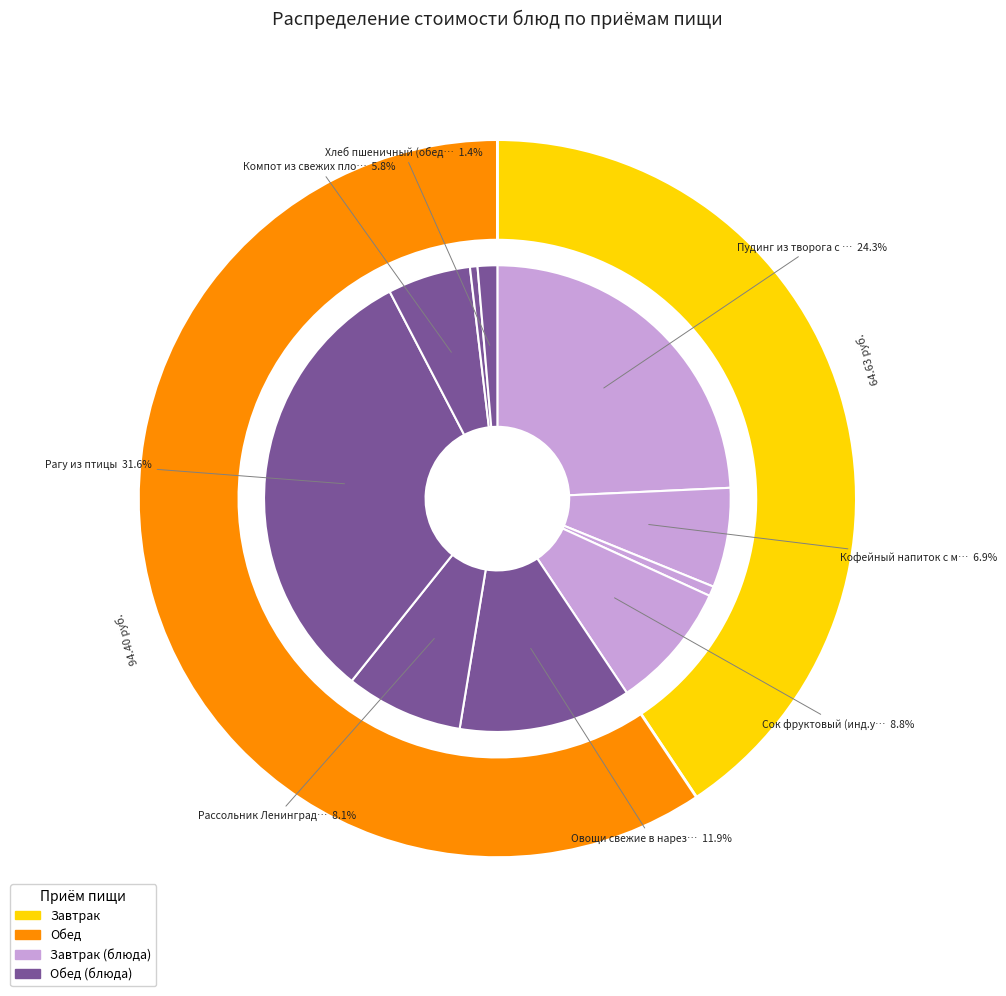

Is there any slice that represents more than half of the pie?

No